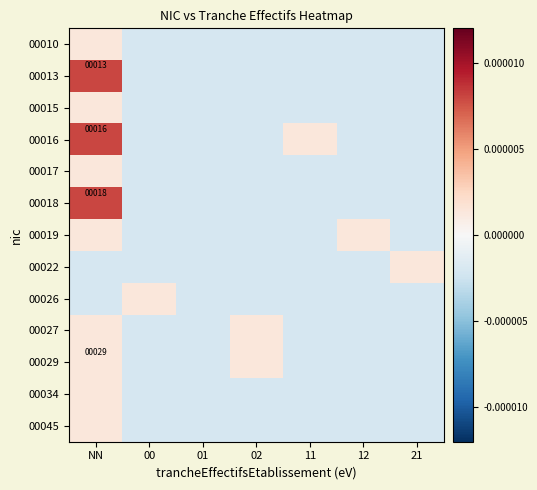

Is it true that 00013 equals 13.0 at NN?

True